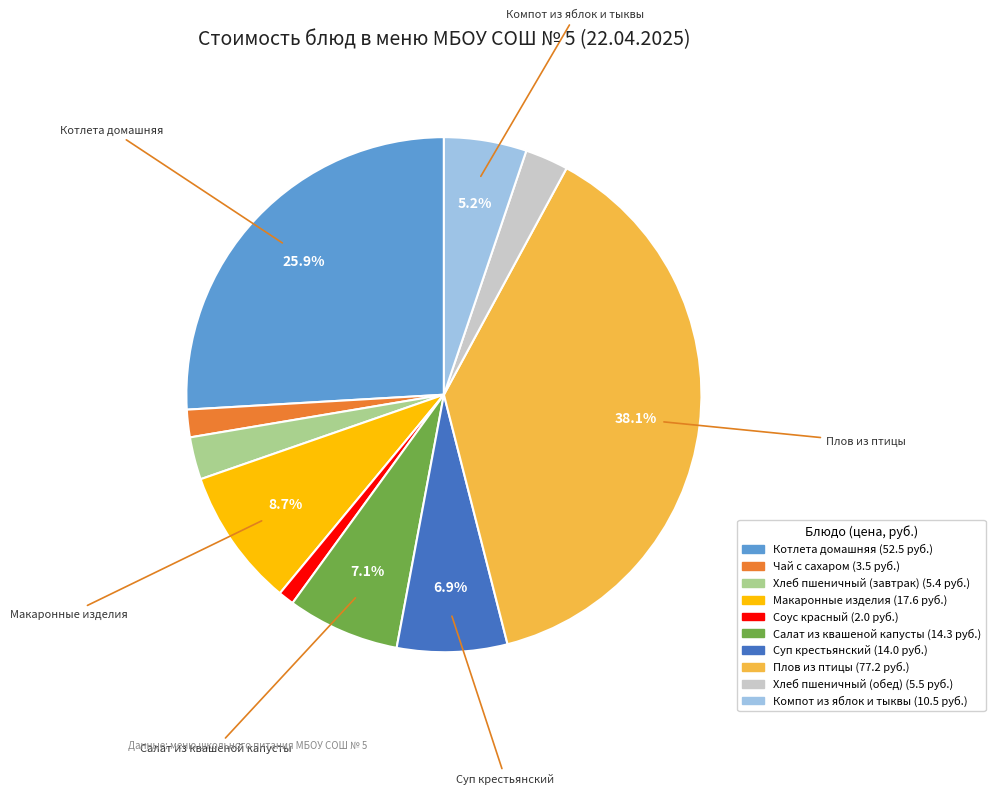

Which category has the smallest portion of the pie?

Соус красный